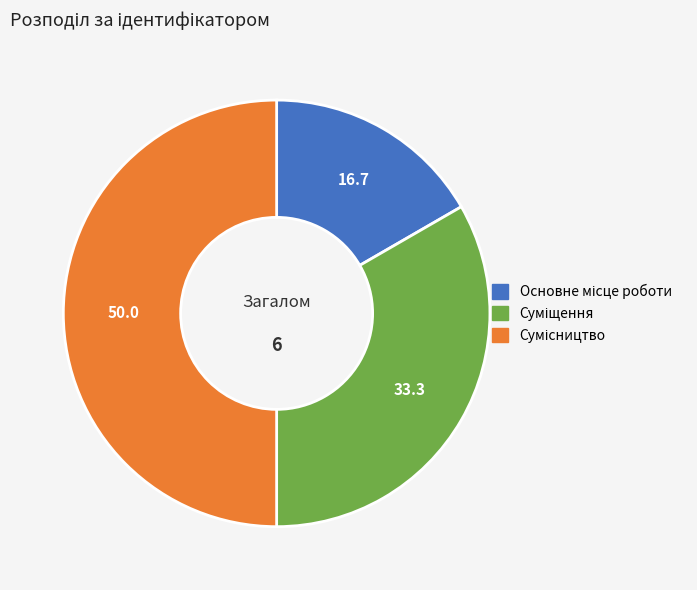

How many slices are in this pie chart?

3